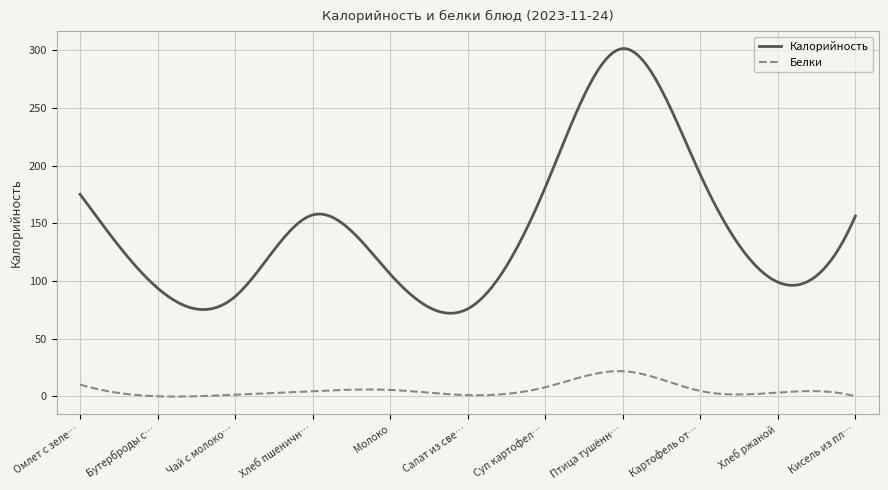

True or false: Калорийность and Белки intersect in this chart.

False